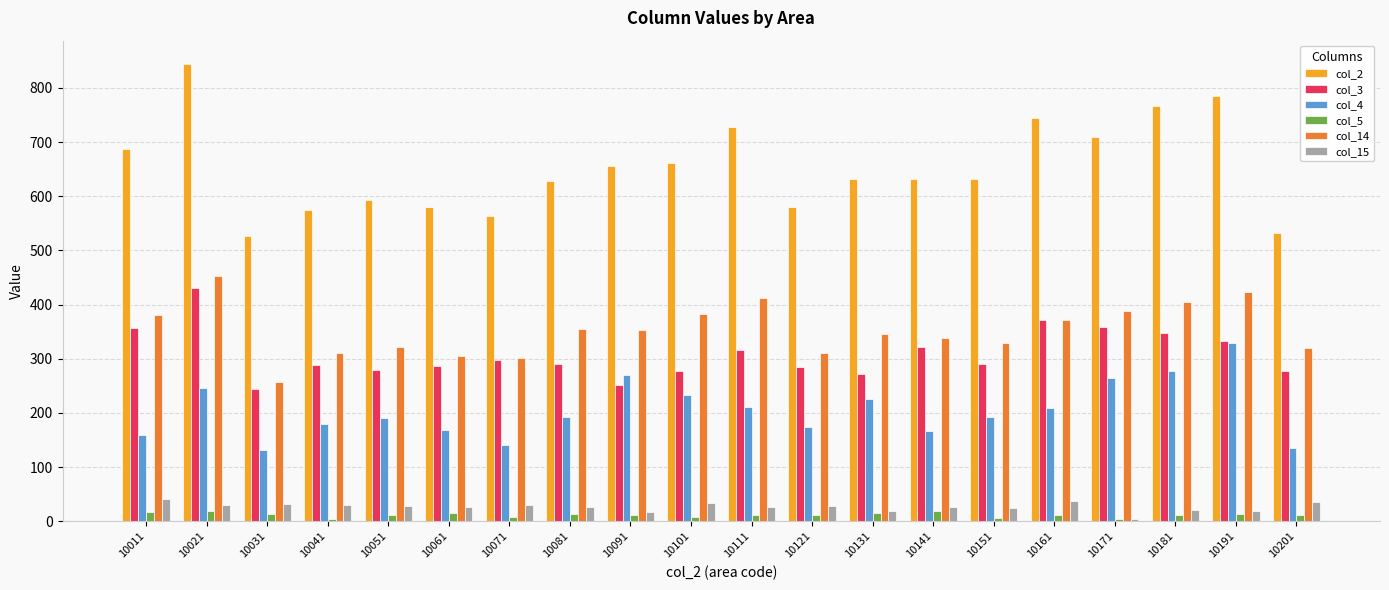

What is the sum of all col_5 values?

240